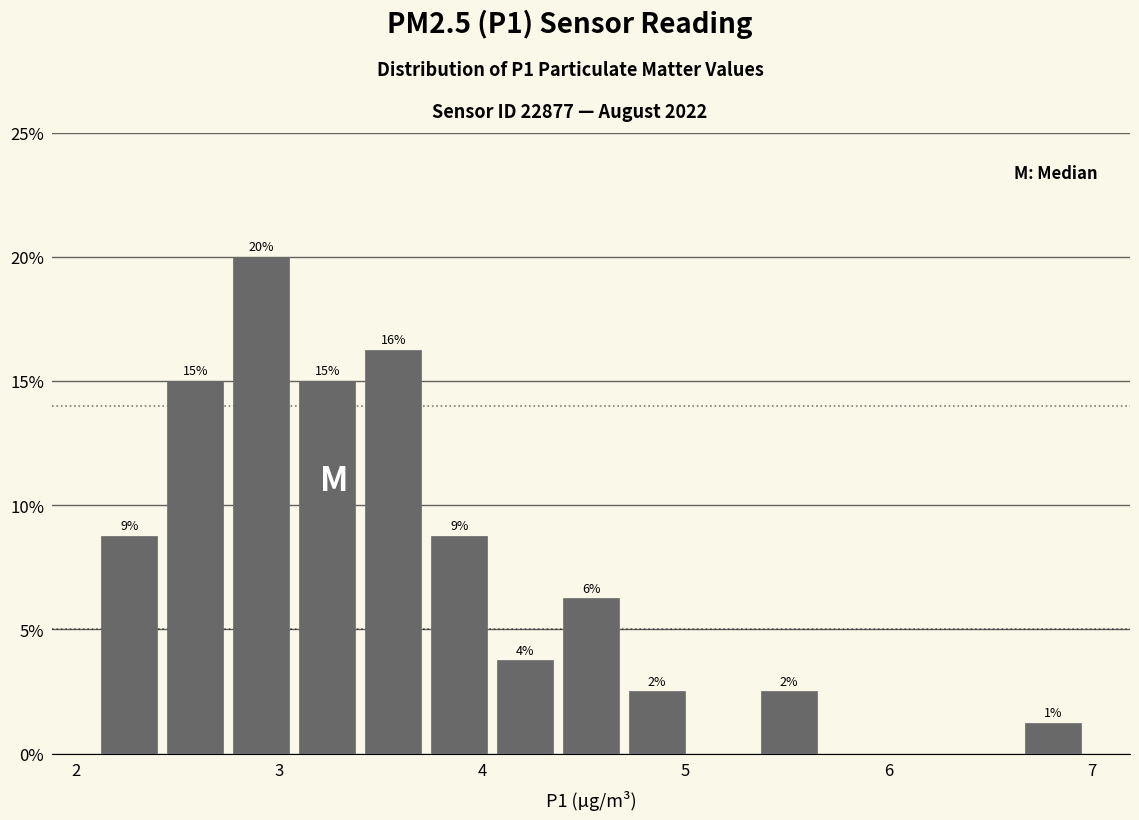

Around what value on the x-axis is the tallest bar? Give the approximate position of its centre, as read against the axis.

2.9